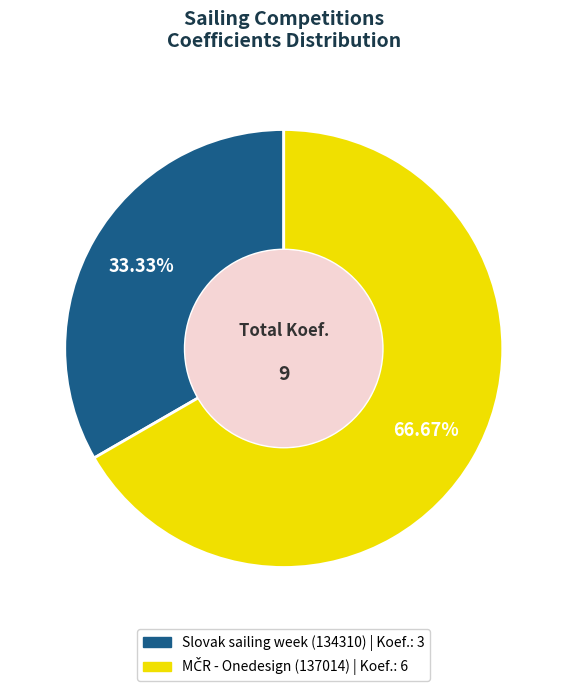

Is there a majority slice in this chart?

Yes